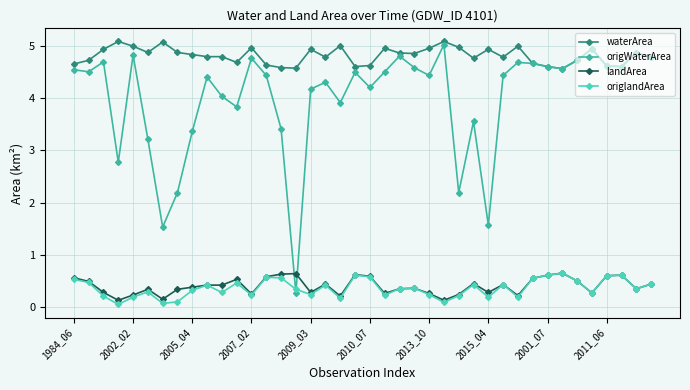

What is the difference between the maximum and minimum values in the origlandArea series?

0.6